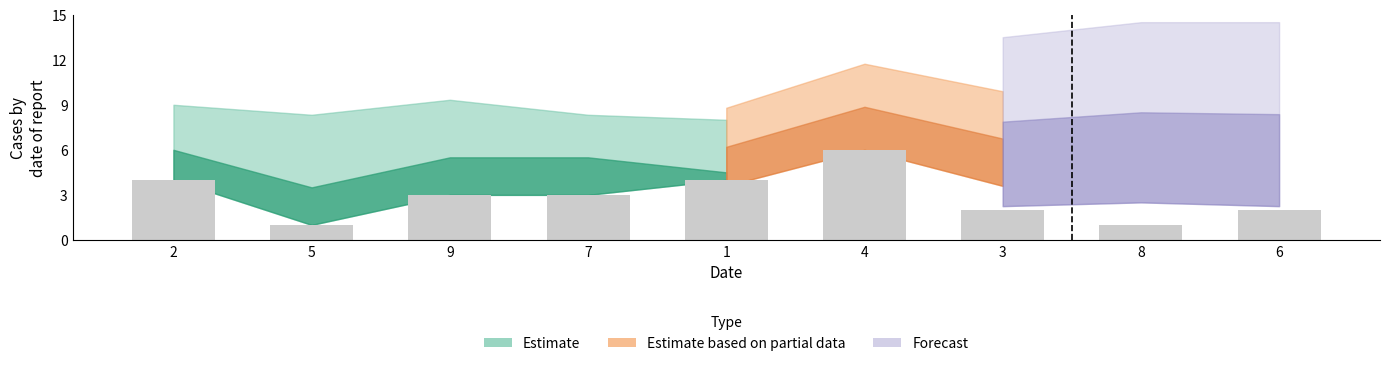

What is the sum of all values?

26